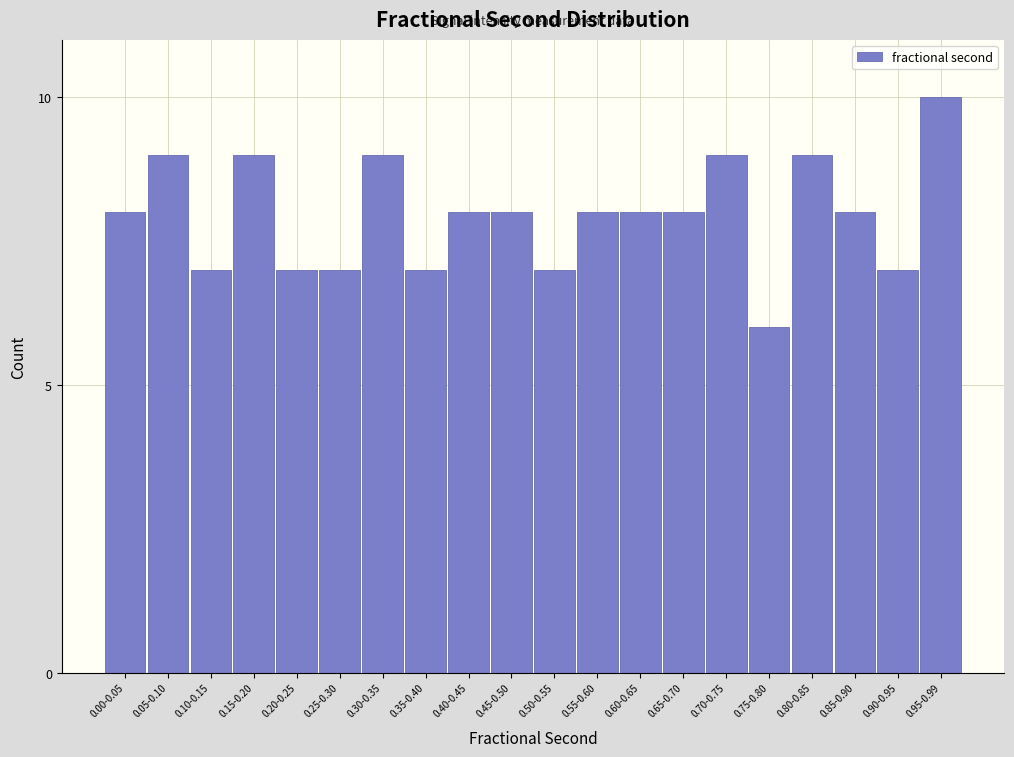

Reading left to right, transcribe all the data shown in this chart.

0.00-0.05=8	0.05-0.10=9	0.10-0.15=7	0.15-0.20=9	0.20-0.25=7	0.25-0.30=7	0.30-0.35=9	0.35-0.40=7	0.40-0.45=8	0.45-0.50=8	0.50-0.55=7	0.55-0.60=8	0.60-0.65=8	0.65-0.70=8	0.70-0.75=9	0.75-0.80=6	0.80-0.85=9	0.85-0.90=8	0.90-0.95=7	0.95-0.99=10